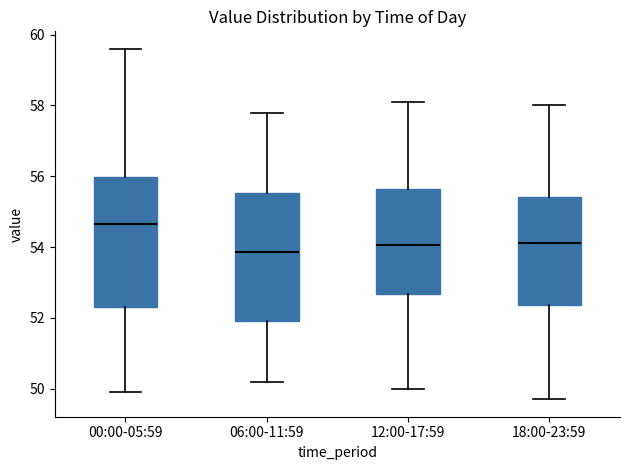

Reading left to right, read every box against the y-axis: the position of its median line, the range the box covers, and the ends of its whiskers. The values are not printed on the chart, so give them approximately, as read against the axis.

00:00-05:59: median 54.6, box 52.4 to 56.0, whiskers 50.0 to 59.6
06:00-11:59: median 53.8, box 52.0 to 55.6, whiskers 50.2 to 57.8
12:00-17:59: median 54.0, box 52.6 to 55.6, whiskers 50.0 to 58.2
18:00-23:59: median 54.2, box 52.4 to 55.4, whiskers 49.8 to 58.0